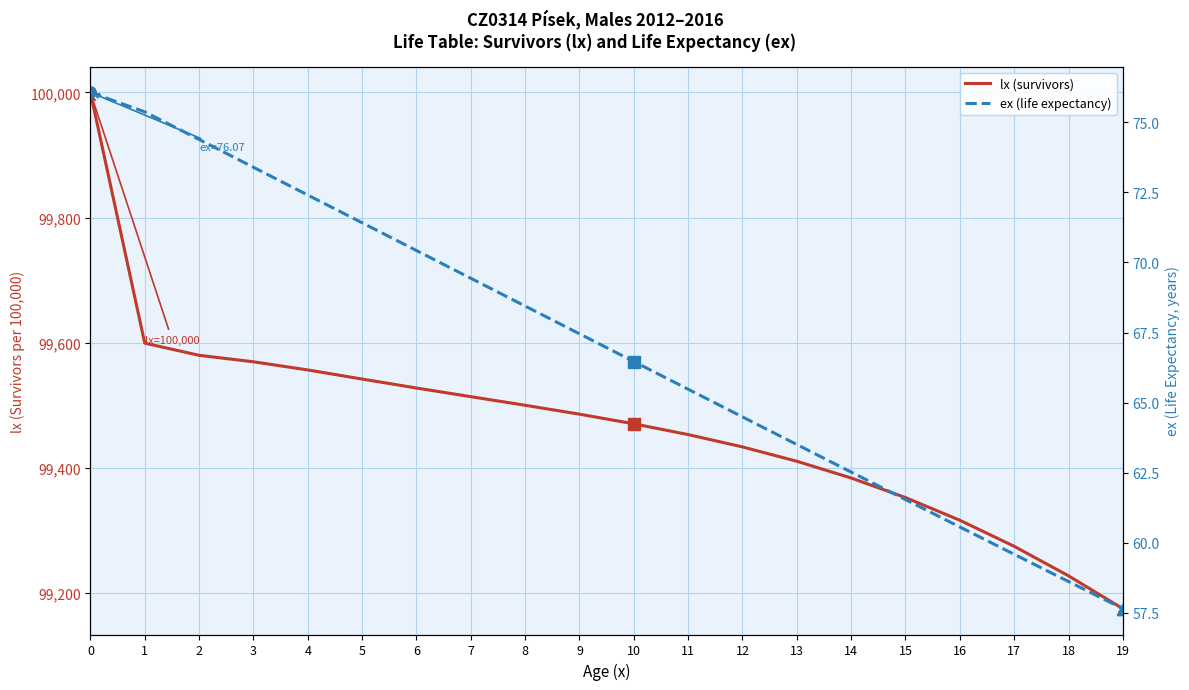

Is it true that lx (survivors) equals 133249.0 at 10?

False